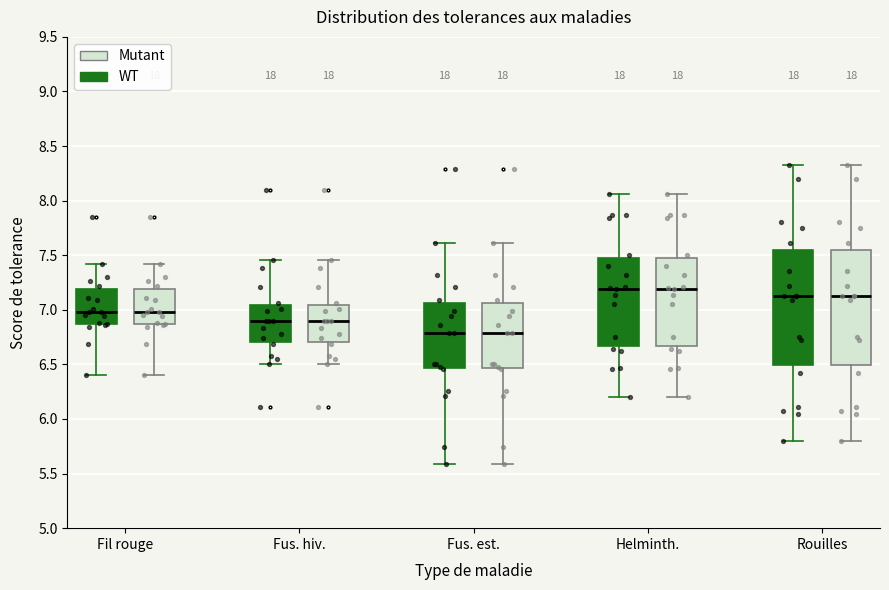

Reading left to right, transcribe this box plot: for each box, give where its median line is, the range the box spans, and where its two whiskers end, as read against the y-axis. The values are not printed on the chart, so give them approximately, as read against the axis.

Fil rouge (WT): median 7.00, box 6.85 to 7.20, whiskers 6.40 to 7.40
Fil rouge (Mutant): median 7.00, box 6.85 to 7.20, whiskers 6.40 to 7.40
Fus. hiv. (WT): median 6.90, box 6.70 to 7.05, whiskers 6.50 to 7.45
Fus. hiv. (Mutant): median 6.90, box 6.70 to 7.05, whiskers 6.50 to 7.45
Fus. est. (WT): median 6.80, box 6.45 to 7.05, whiskers 5.60 to 7.60
Fus. est. (Mutant): median 6.80, box 6.45 to 7.05, whiskers 5.60 to 7.60
Helminth. (WT): median 7.20, box 6.65 to 7.50, whiskers 6.20 to 8.05
Helminth. (Mutant): median 7.20, box 6.65 to 7.50, whiskers 6.20 to 8.05
Rouilles (WT): median 7.15, box 6.50 to 7.55, whiskers 5.80 to 8.35
Rouilles (Mutant): median 7.15, box 6.50 to 7.55, whiskers 5.80 to 8.35